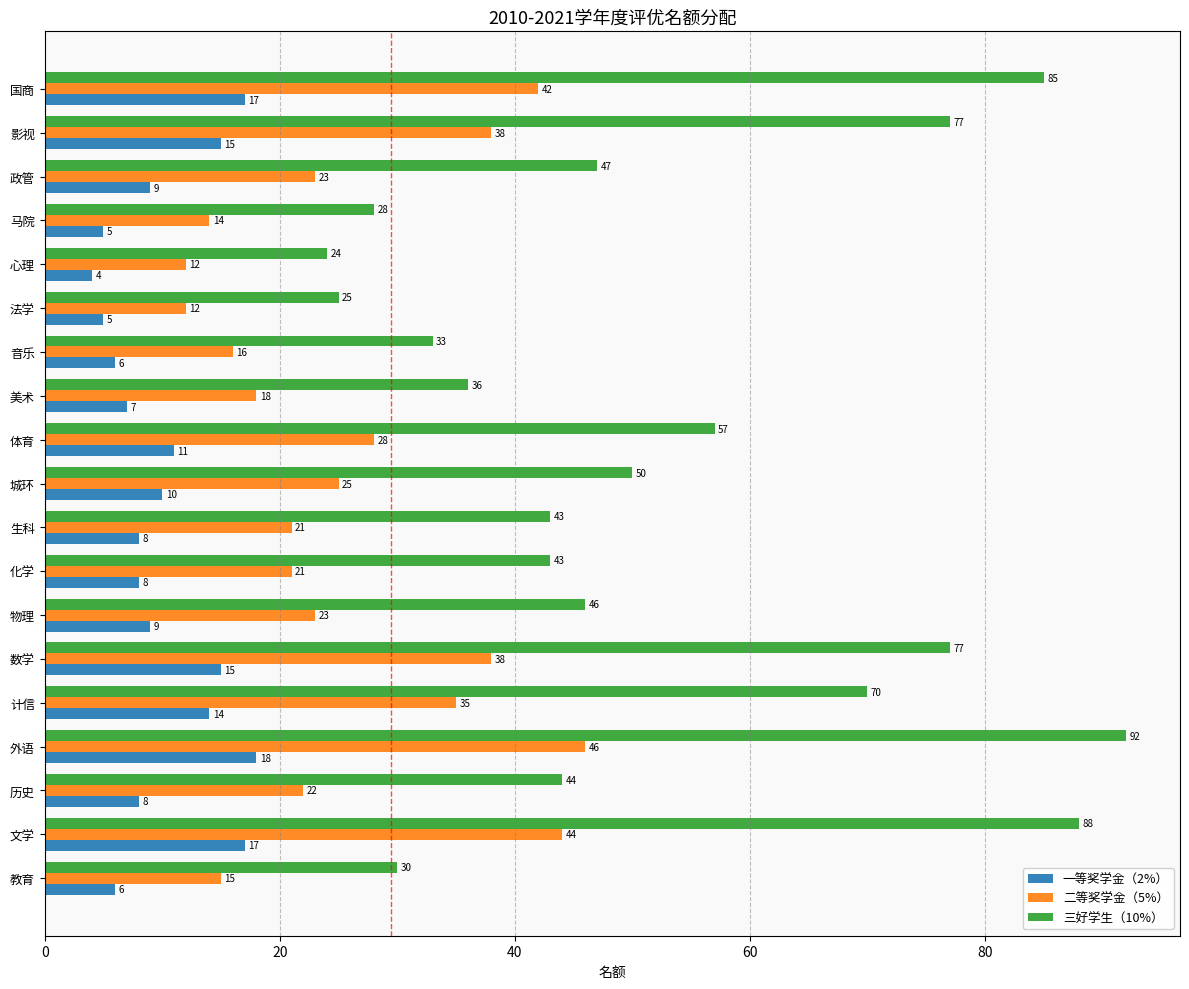

What is the approximate value of 二等奖学金（5%） at 马院?

14